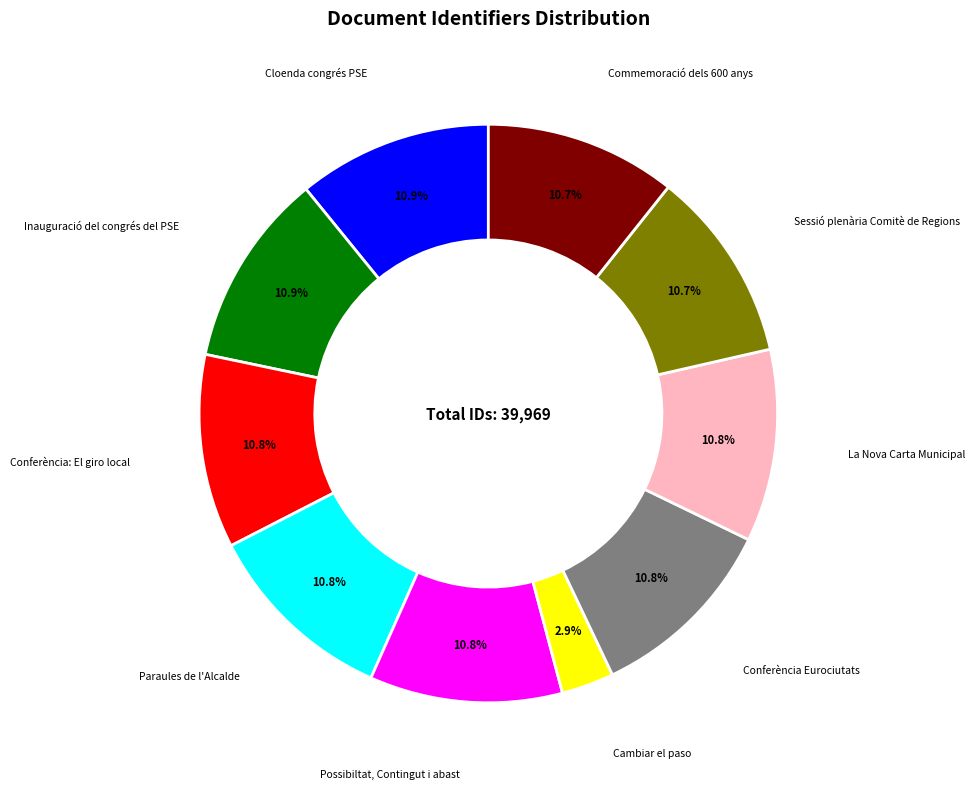

Count the number of slices in the pie.

10